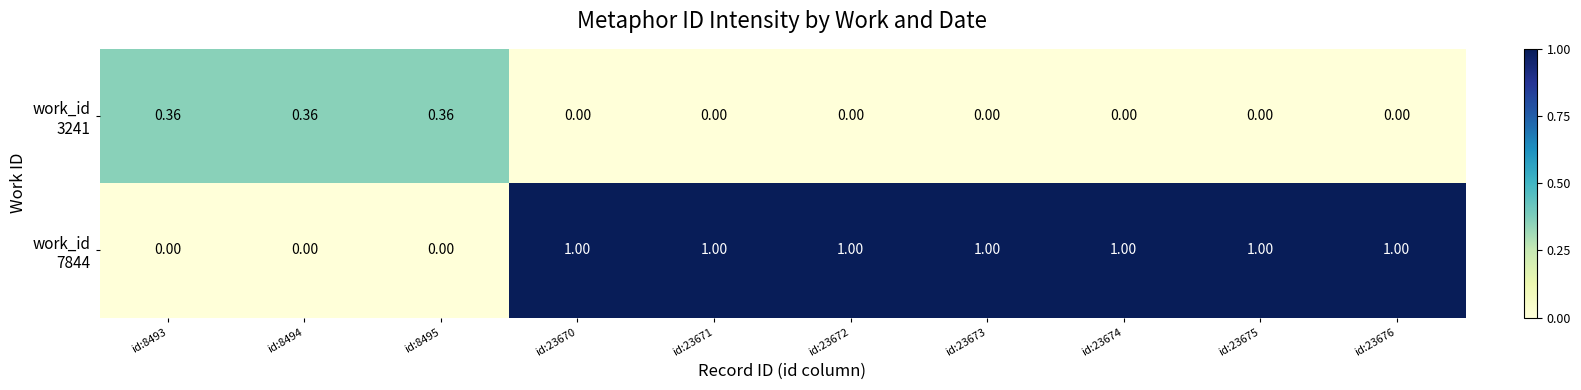

What is the difference between the highest and lowest values at id:8495?

0.4